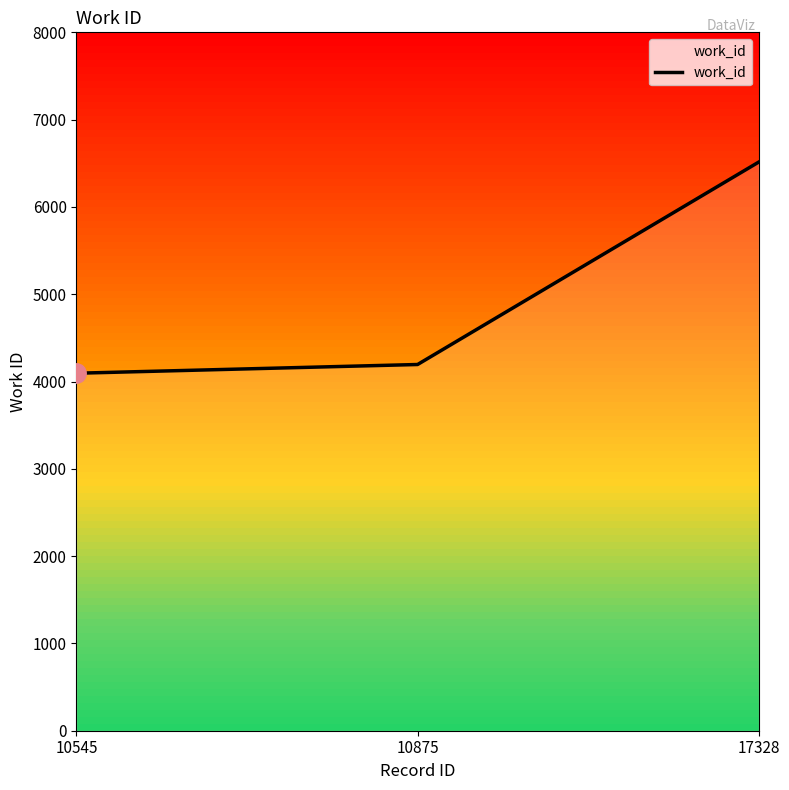

What is the average value?

4935